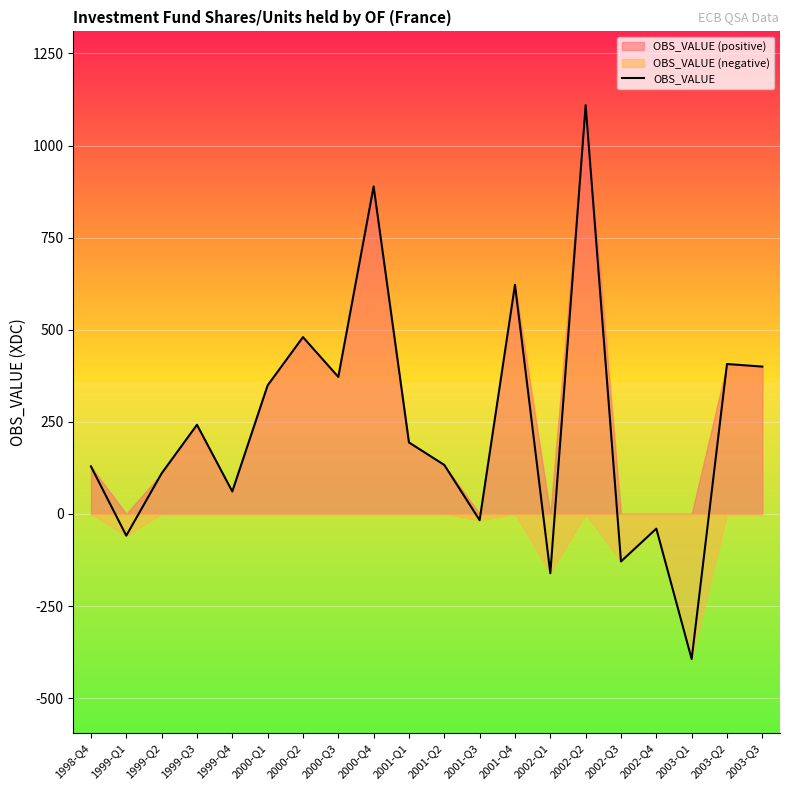

At which category does the chart reach its peak across all series?

2002-Q2